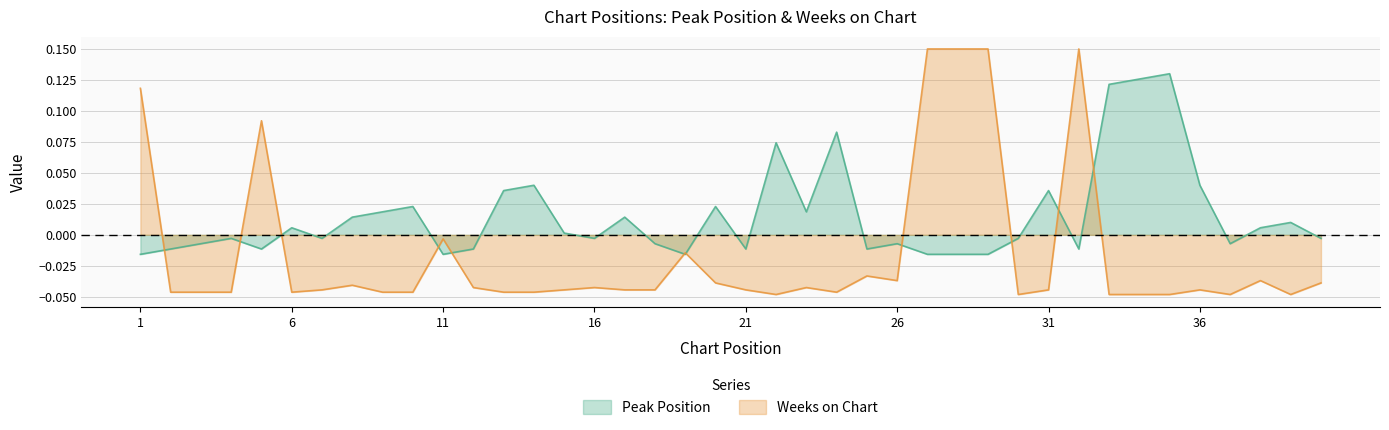

What value does the Weeks on Chart series have at 32?

0.2